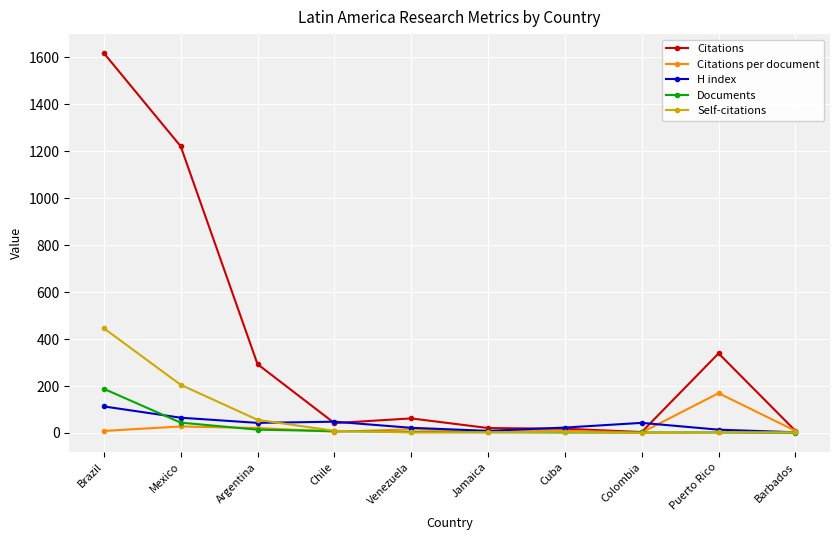

Count the number of data series in this chart.

5